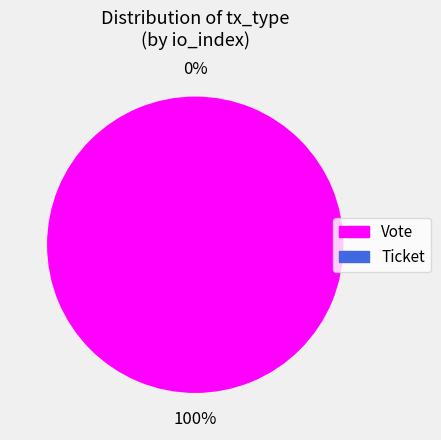

How many segments does this pie chart have?

2